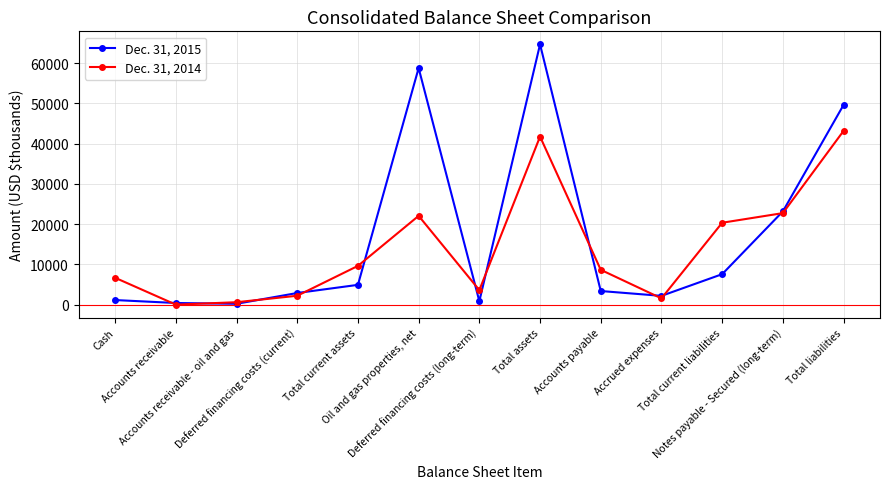

Where does the Dec. 31, 2014 series first go above 8650?

Total current assets